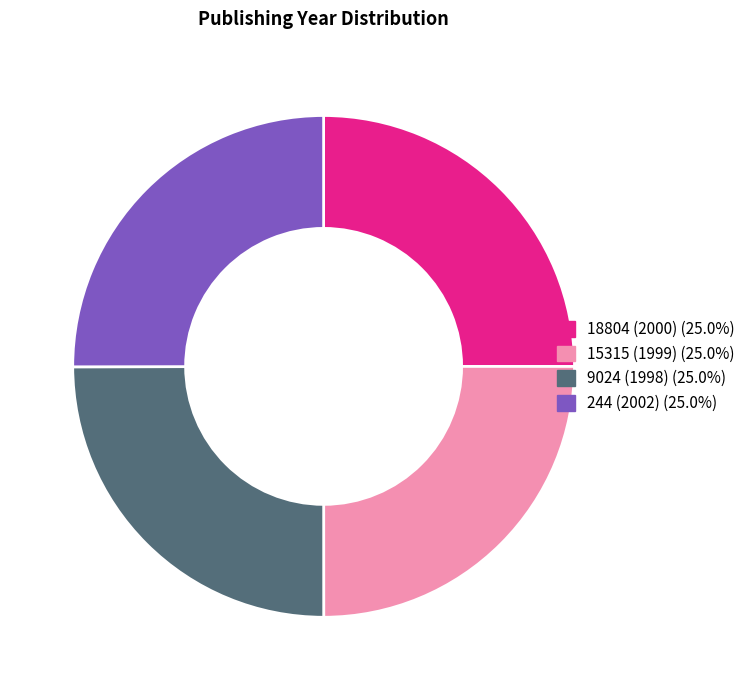

Approximately how many times larger is the value at 18804 (2000) compared to 9024 (1998)?

1.0